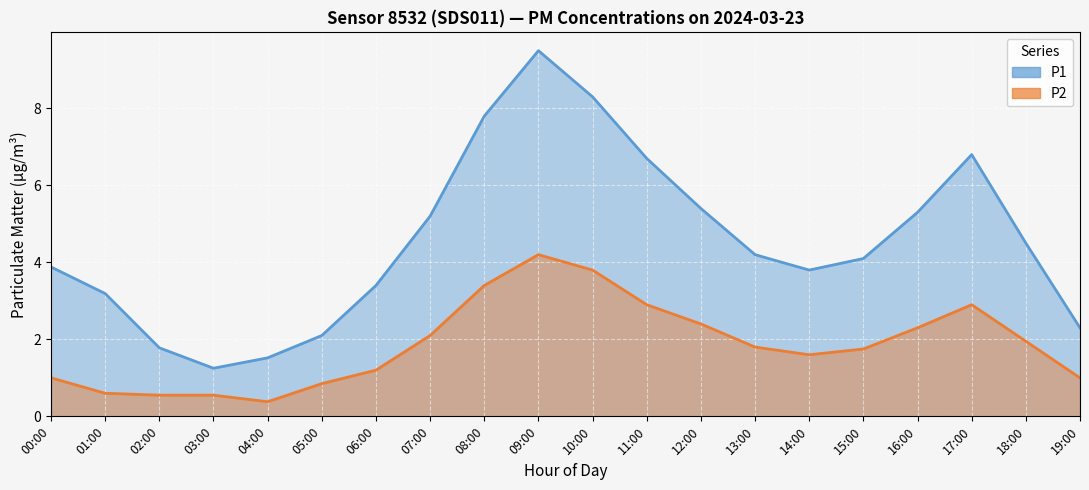

Which category has the lowest value in the P1 series?

03:00